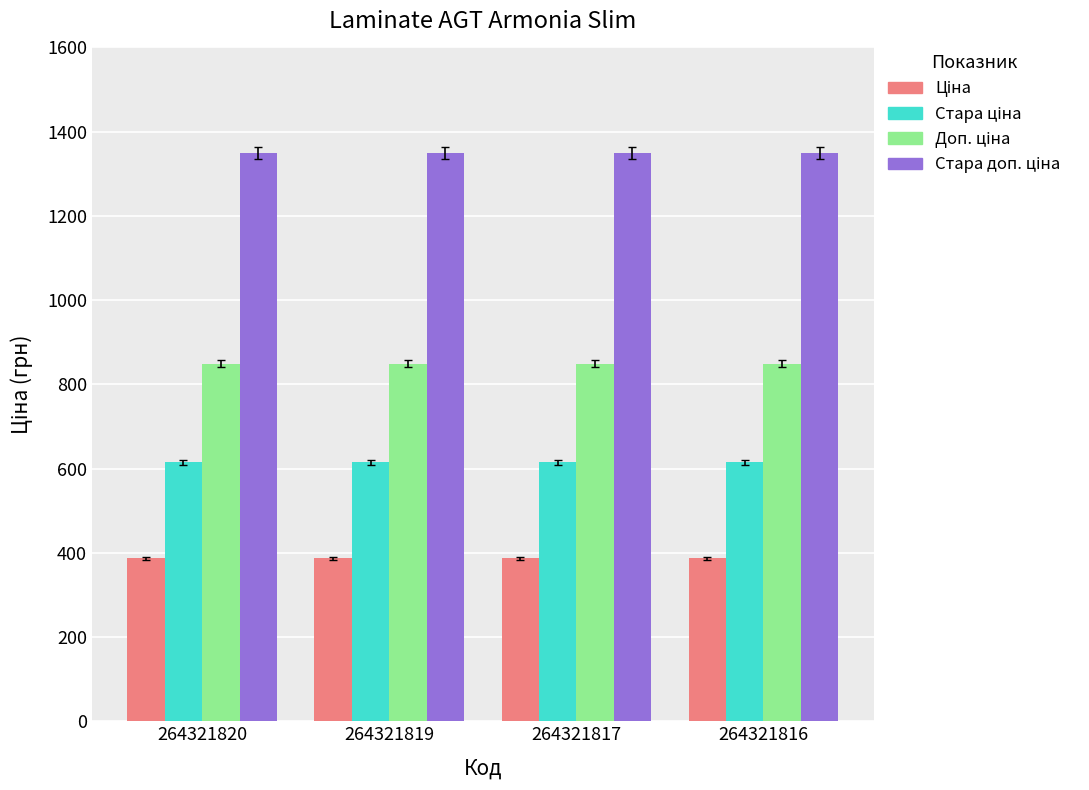

Count the number of categories in the chart.

4